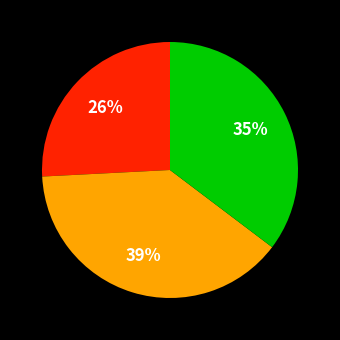

Does any single category account for the majority?

No